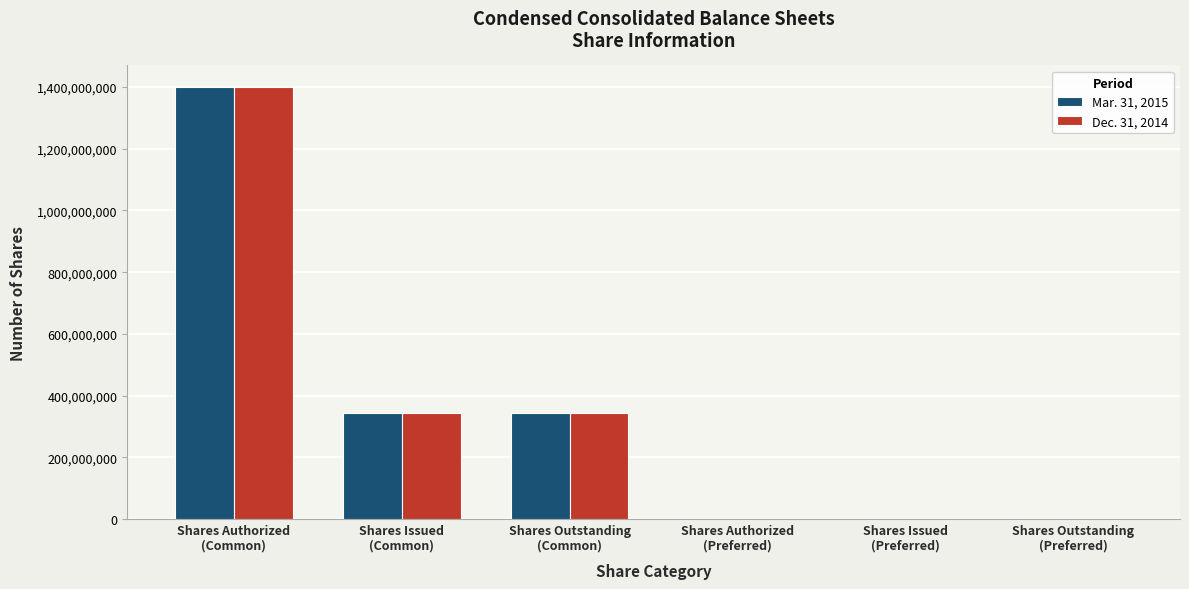

At which category is the sum across all series the highest?

Shares Authorized
(Common)